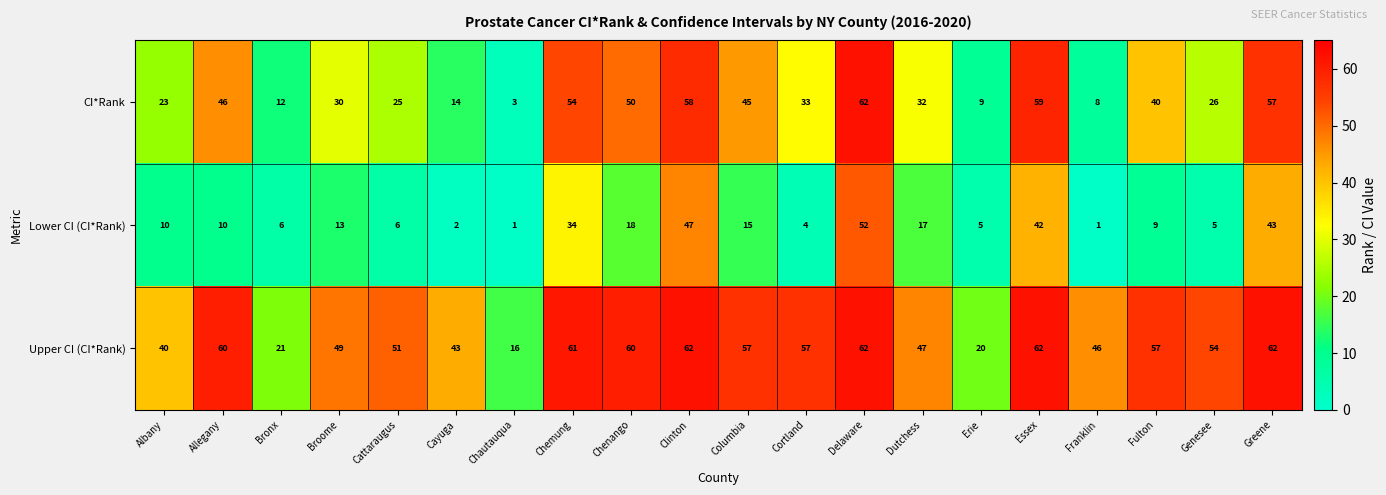

What is the spread (max minus min) of values at Chemung?

27